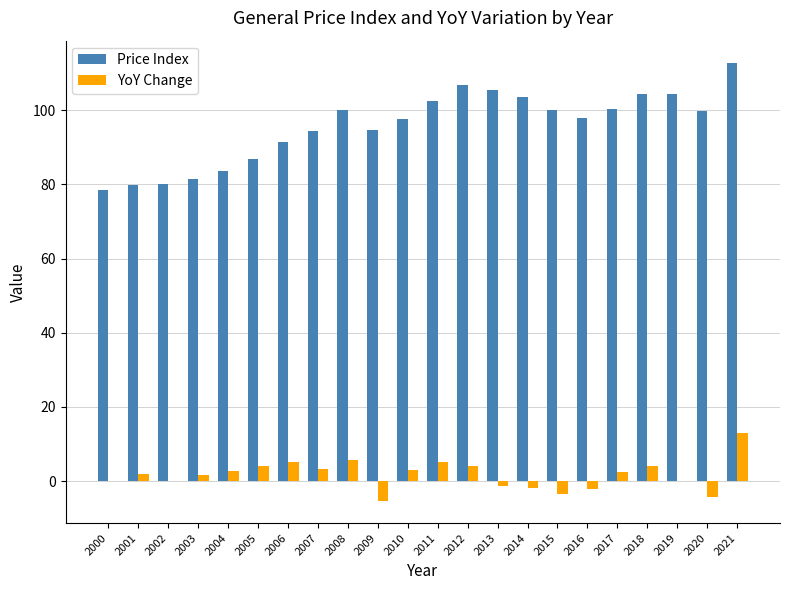

Is the value of YoY Change at 2014 greater than the value of Price Index at 2001?

No